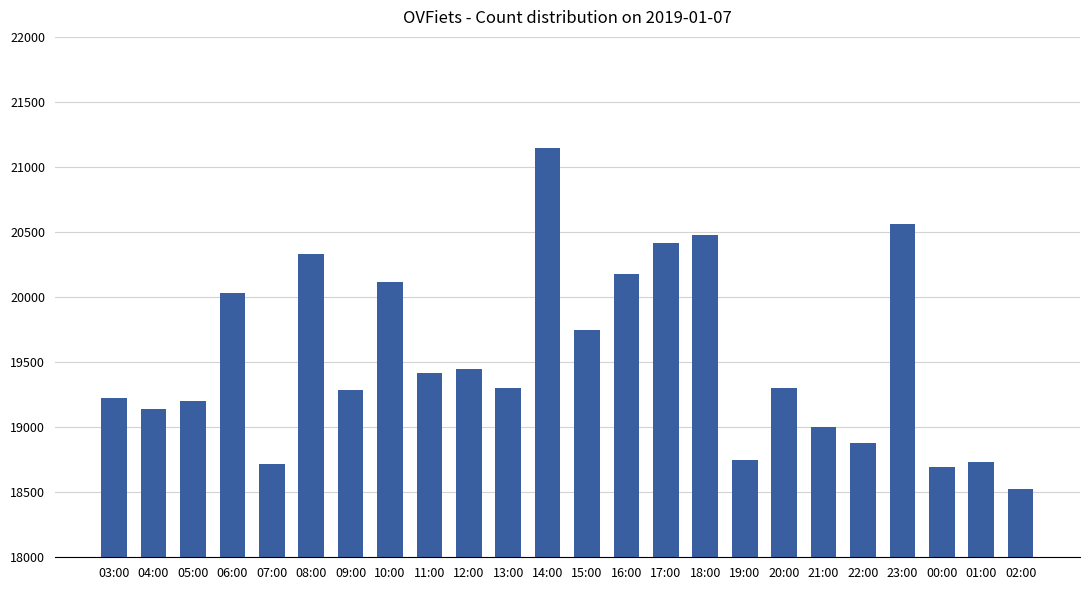

What is the minimum value shown in the chart?

18525